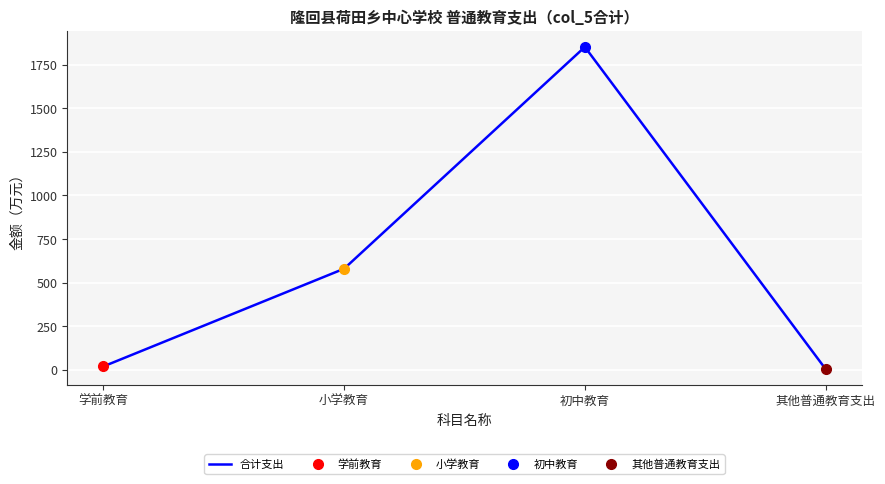

What is the label of the 2nd point from the left?

小学教育